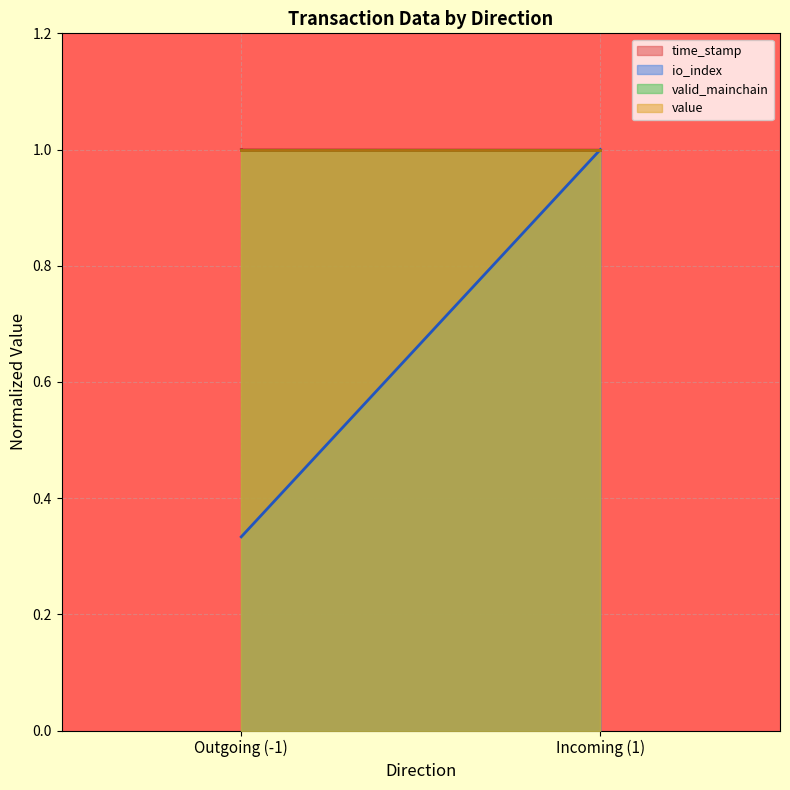

How many intersections are there between io_index and time_stamp?

1